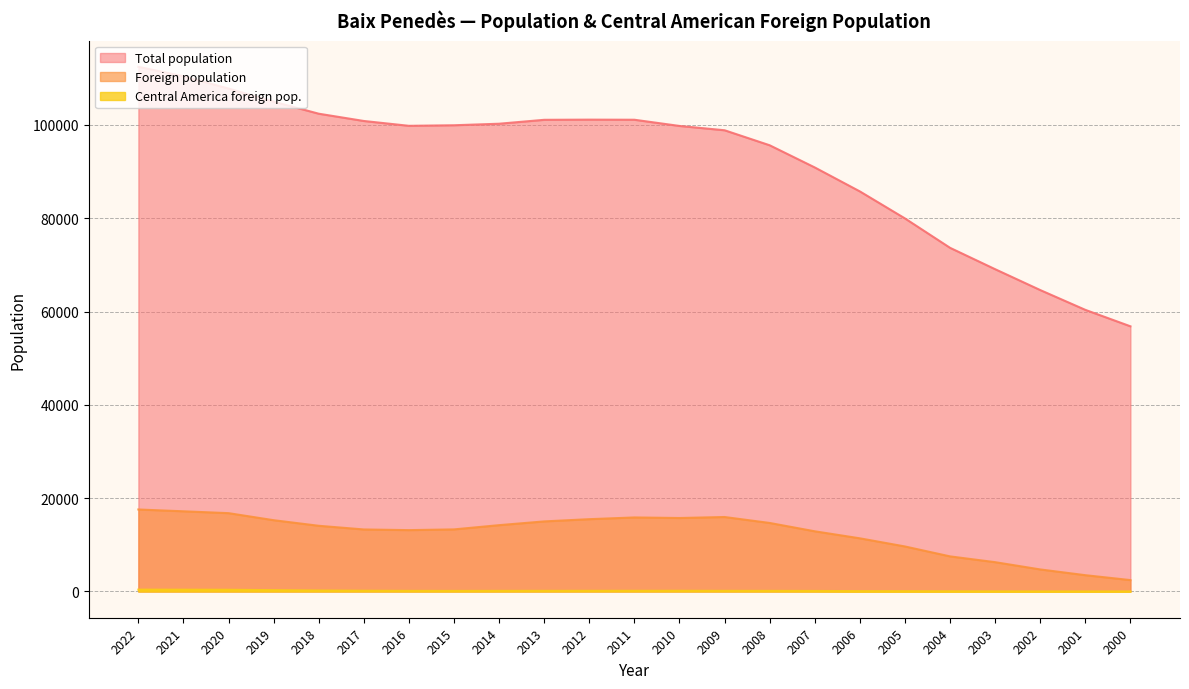

How many data points in Total population are above 99813?

11